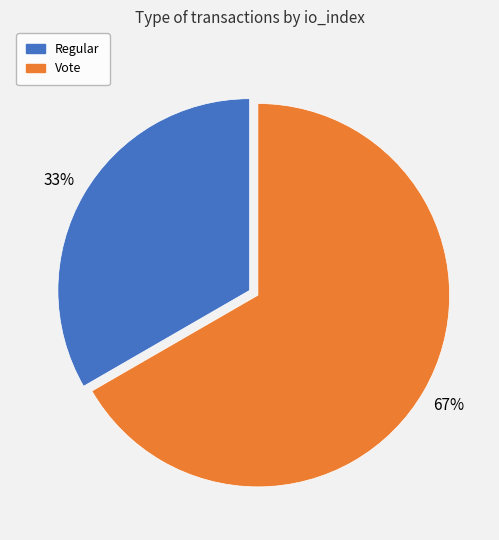

To the nearest percent, what percentage of the pie is Regular?

33%